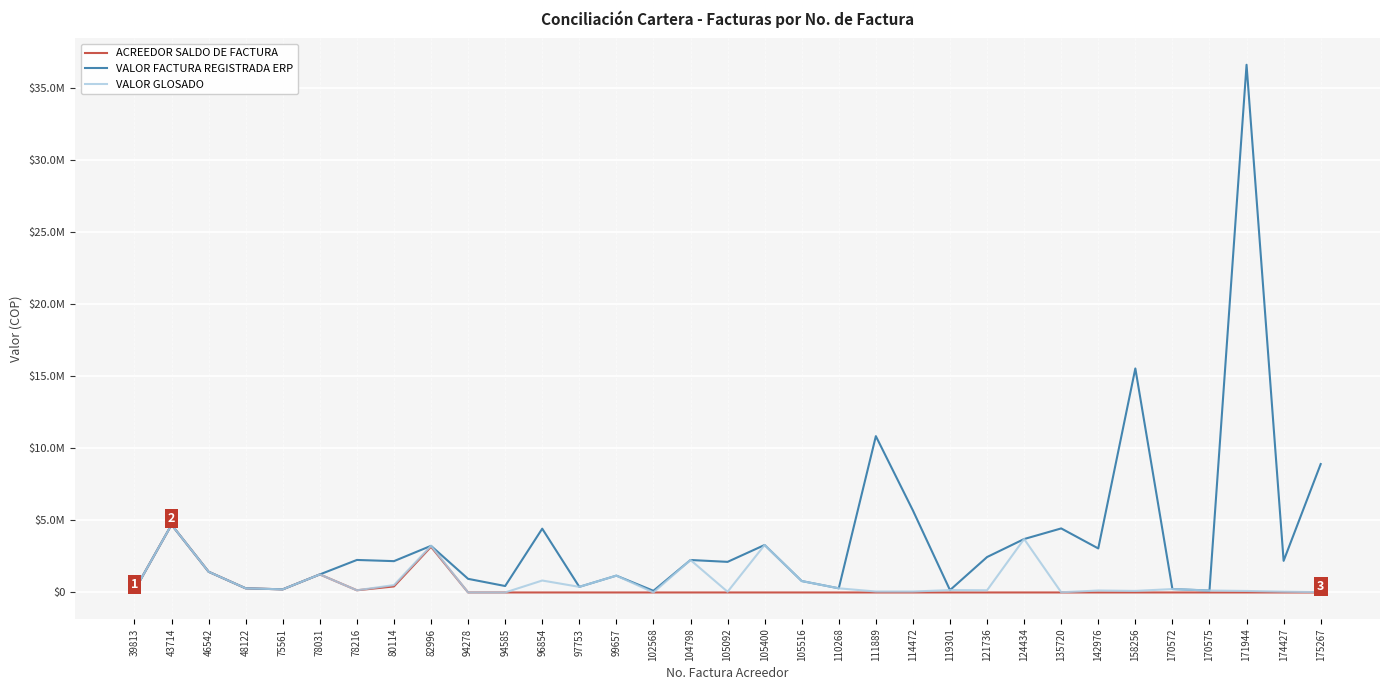

What are all the series names shown in the legend?

ACREEDOR SALDO DE FACTURA, VALOR FACTURA REGISTRADA ERP, VALOR GLOSADO